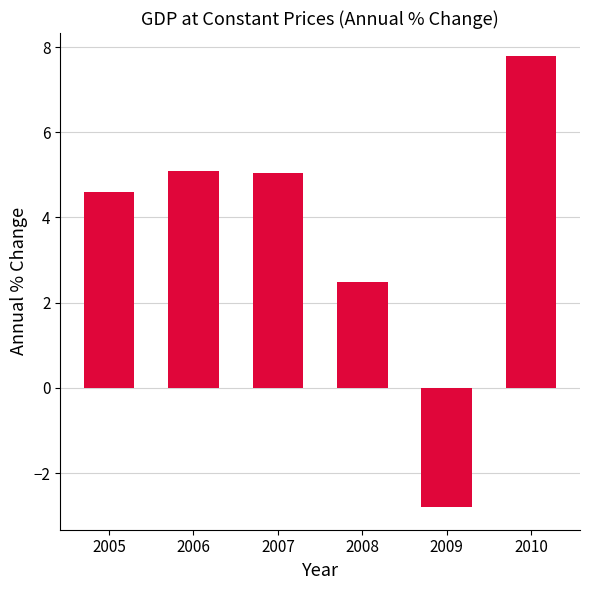

What is the value of the 6th bar from the left?

7.8